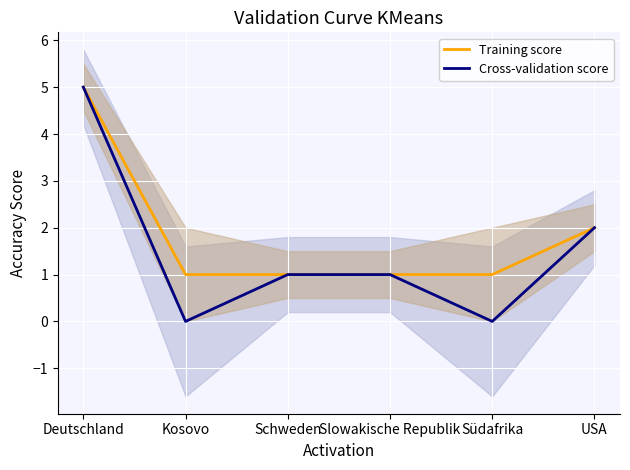

Where is Training score nearest to the value 3?

USA